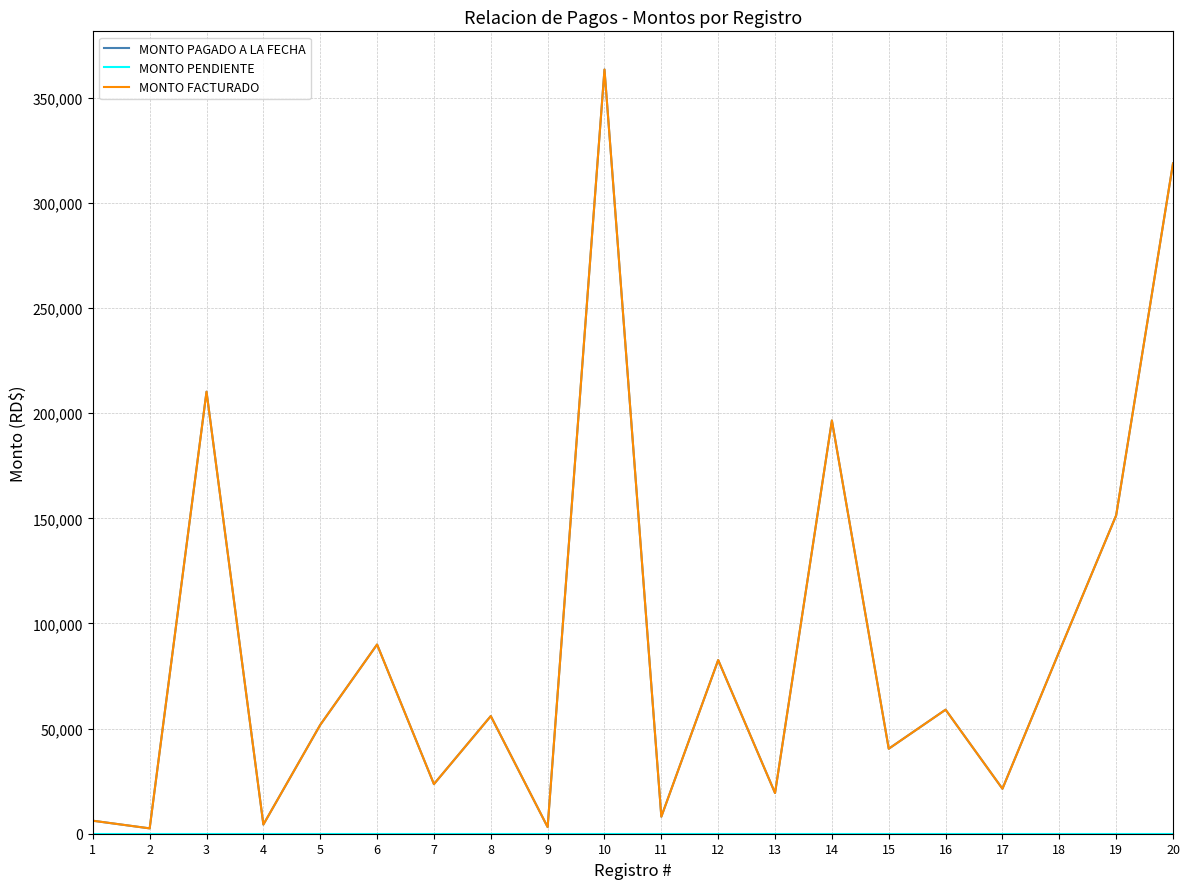

Is this an area chart (filled region under the line)?

No